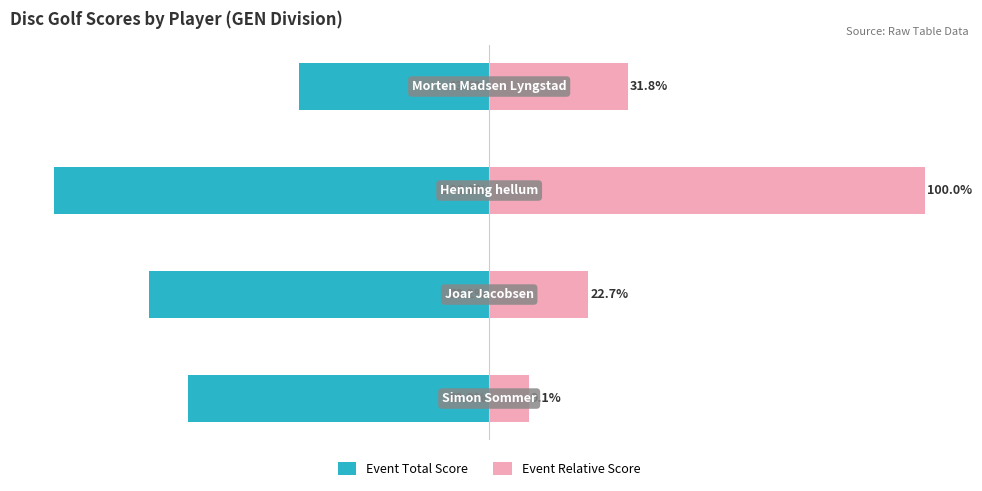

What is the maximum value shown in the chart?

100.0